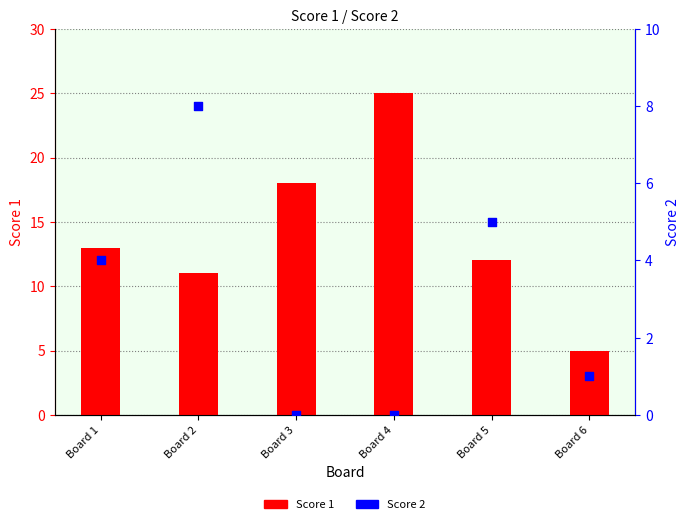

What is the total value across all series at Board 2?

19